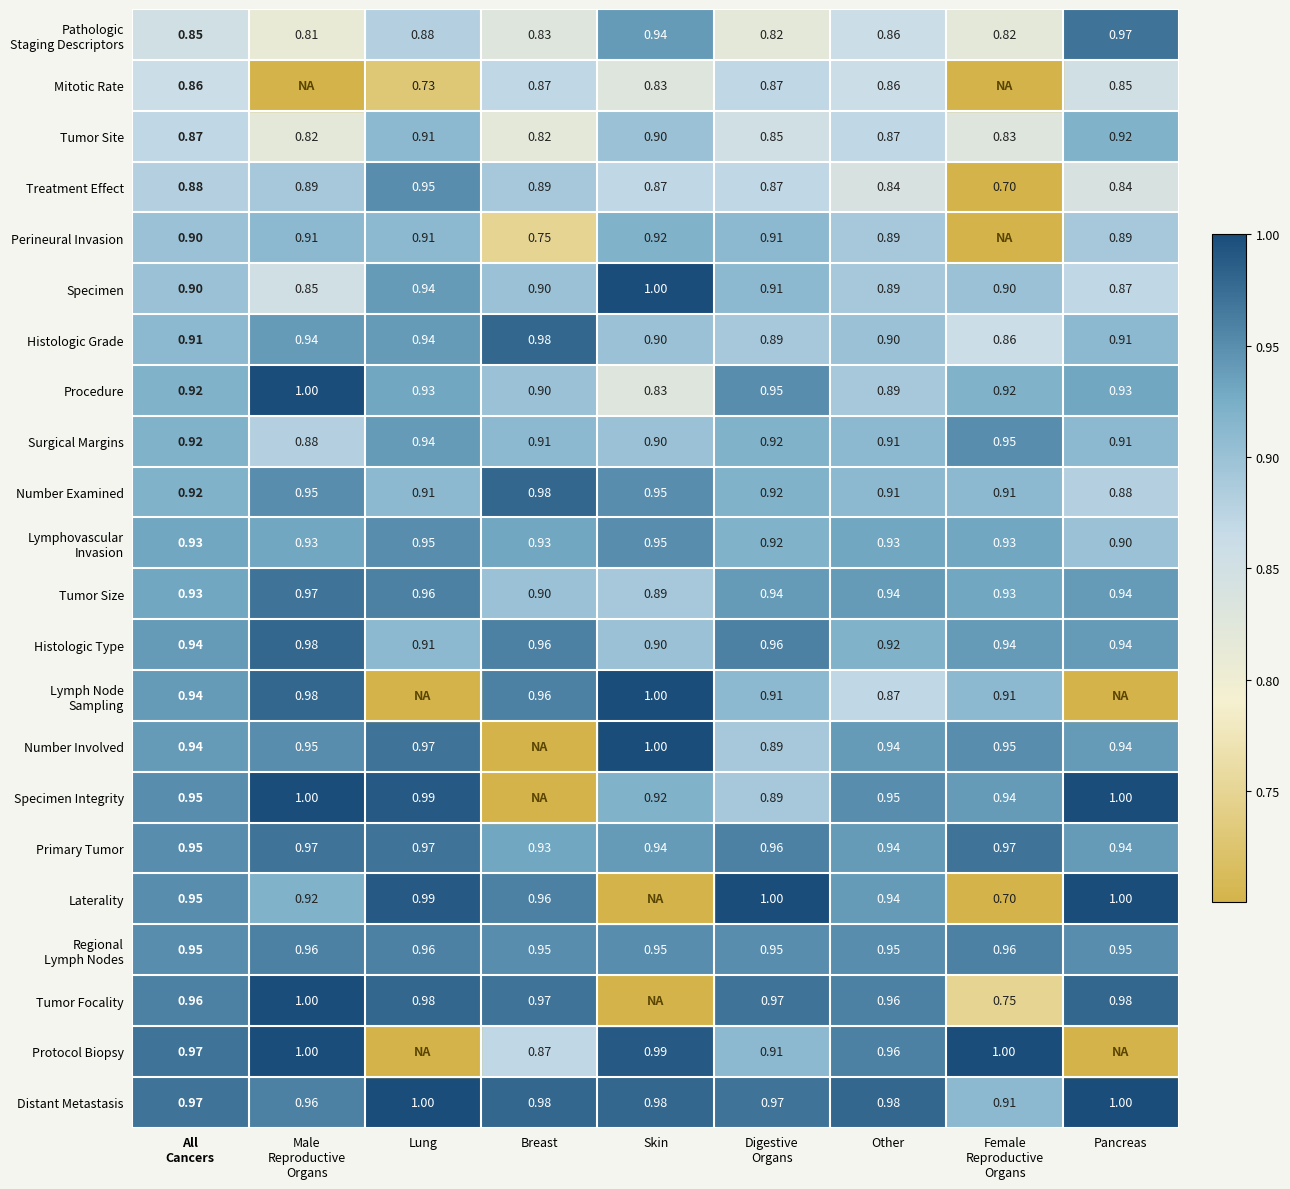

What is the minimum value for Regional Lymph Nodes?

0.9